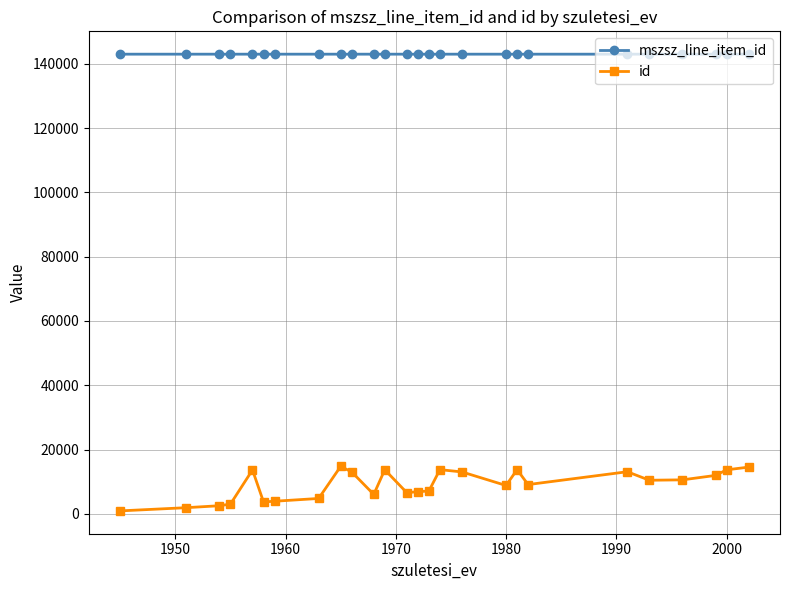

What is the difference between the second highest and minimum values in the id series?

13609